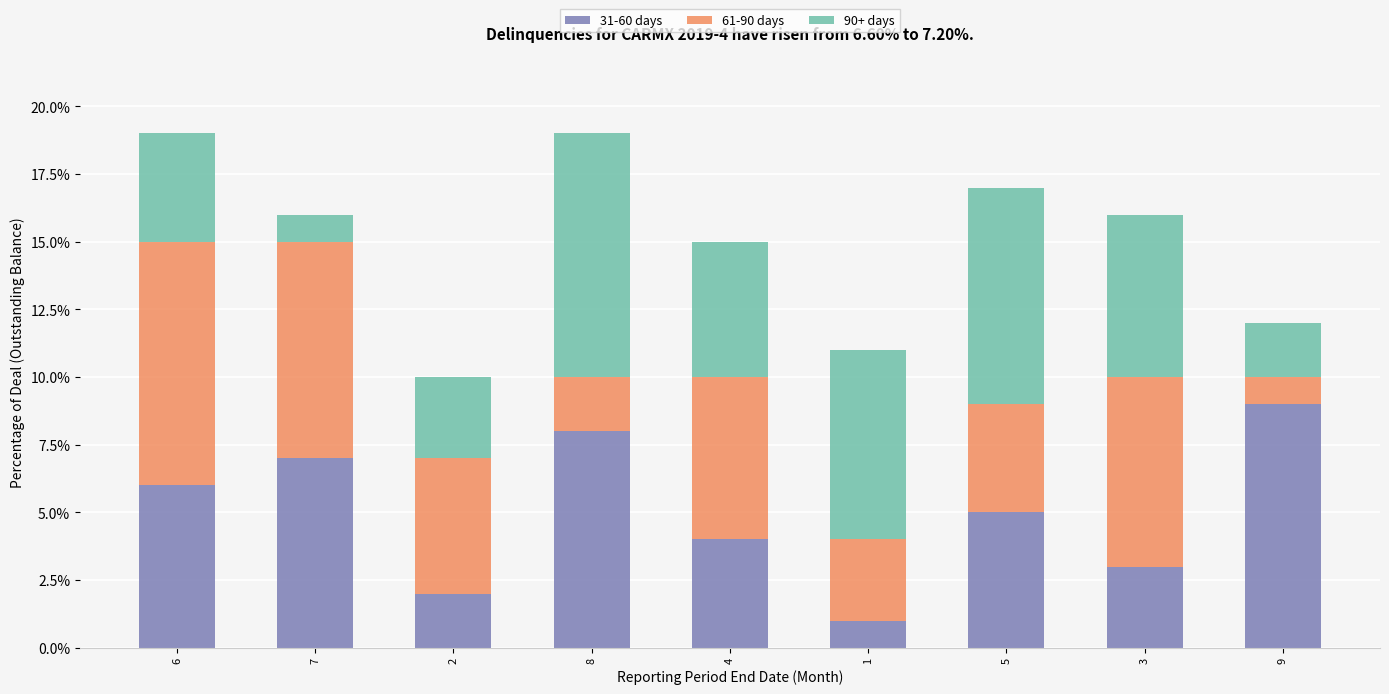

What is the maximum value for 31-60 days?

9